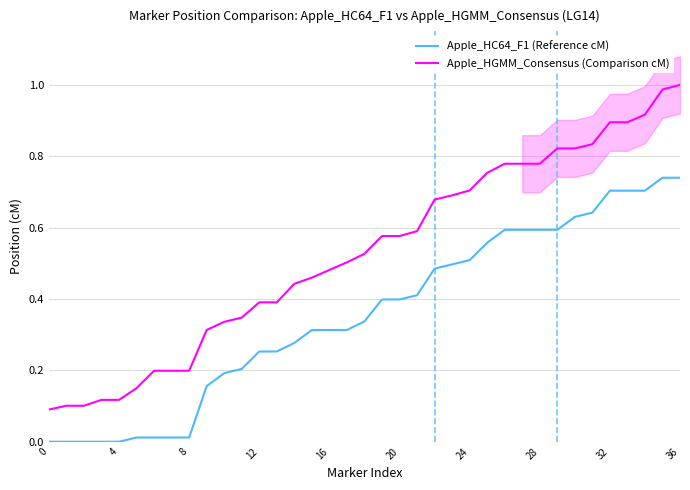

What is the average value of the Apple_HGMM_Consensus (Comparison cM) series?

0.5